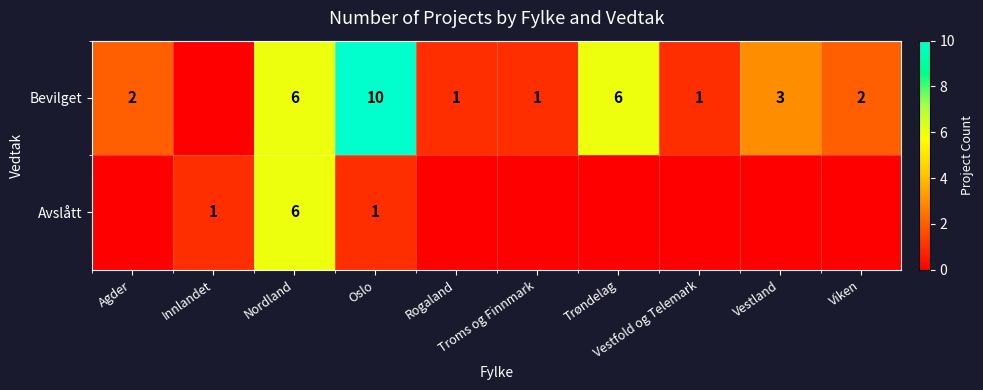

Which category has the highest value across all series?

Oslo